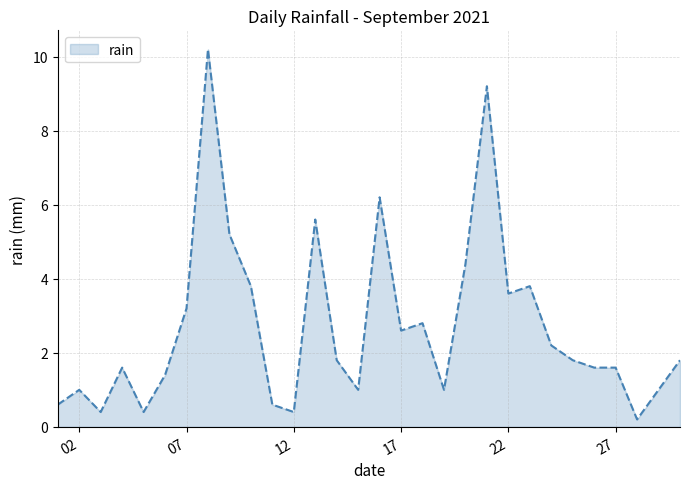

What is the maximum value shown in the chart?

10.2